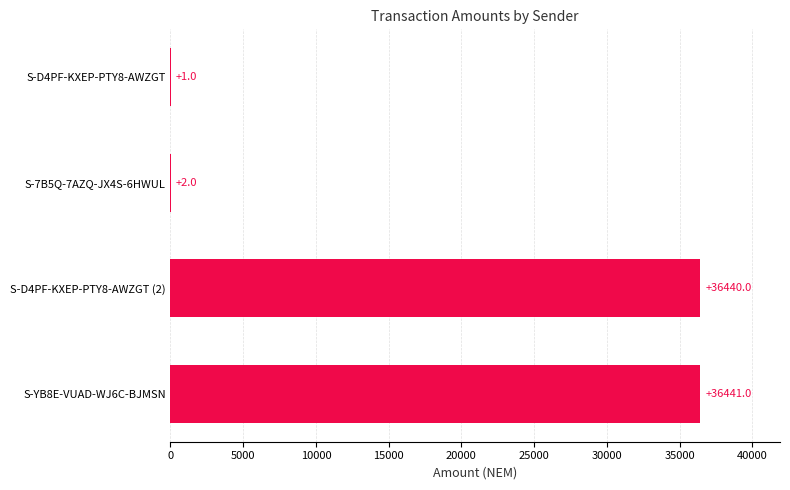

Where is the data nearest to the value 18221?

S-7B5Q-7AZQ-JX4S-6HWUL